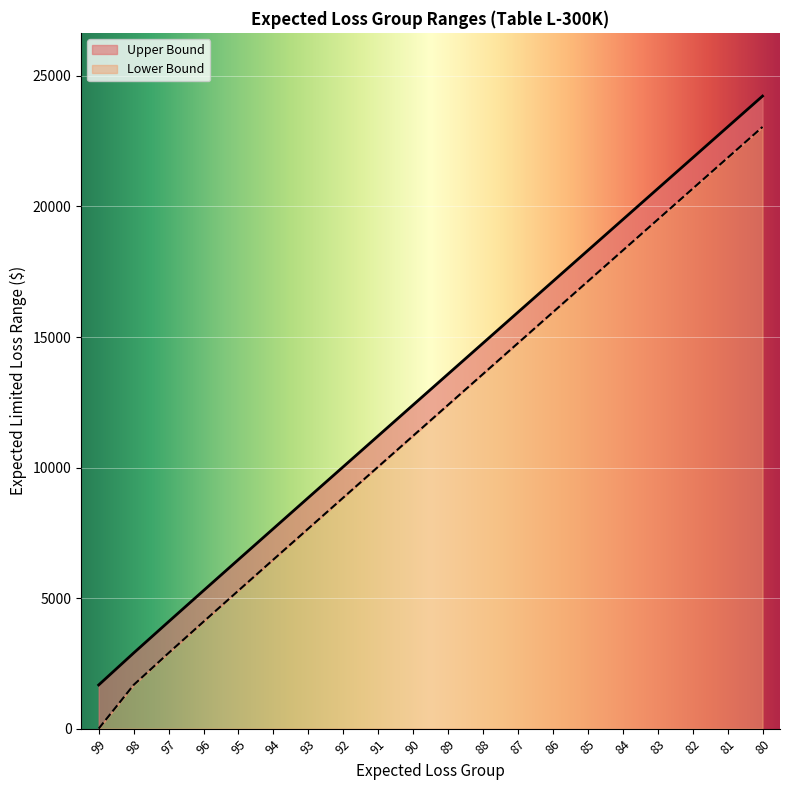

True or false: Upper Bound and Lower Bound cross at least once.

False